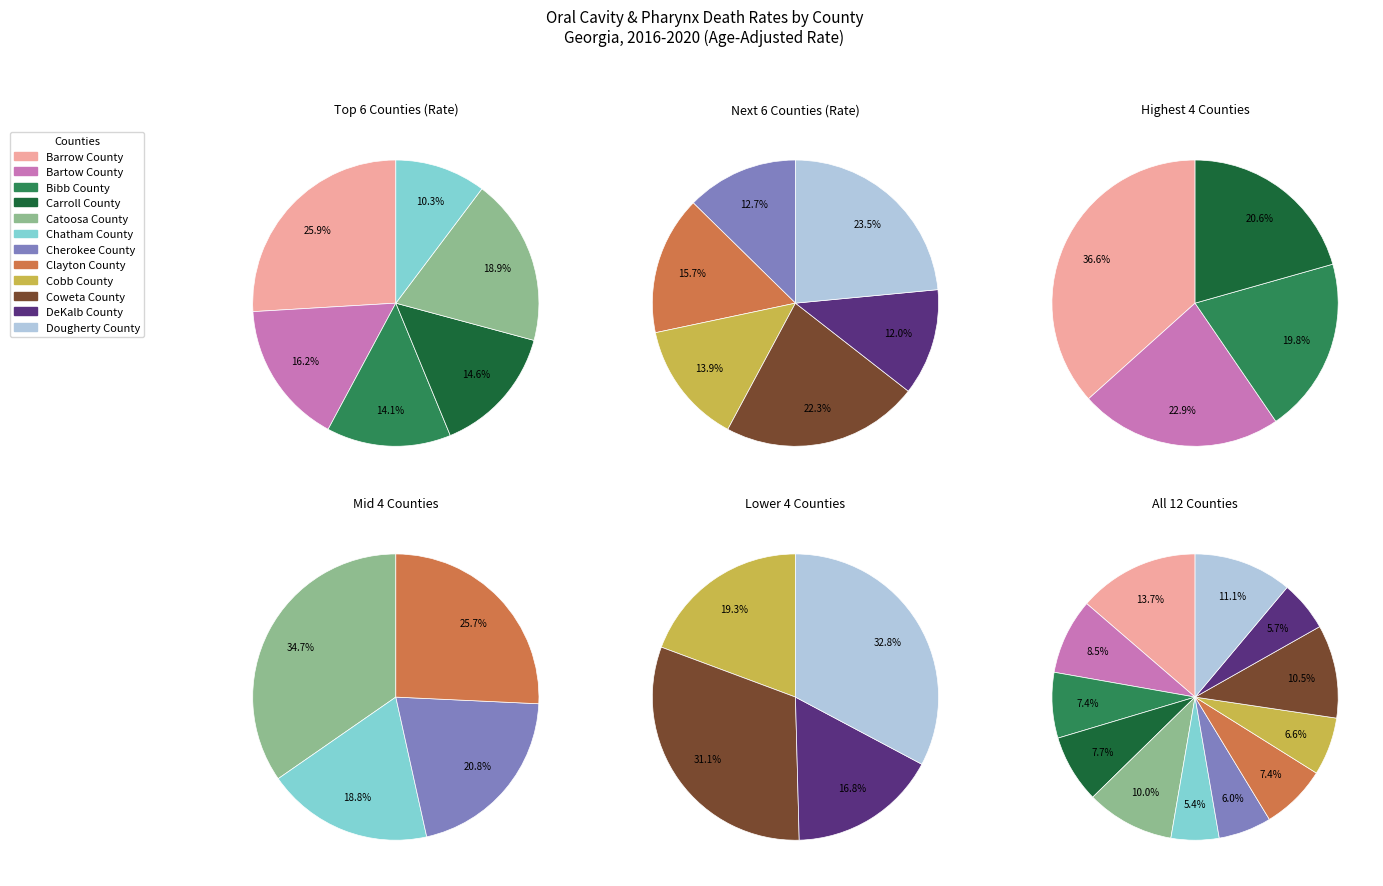

Which slice is the smallest?

Chatham County